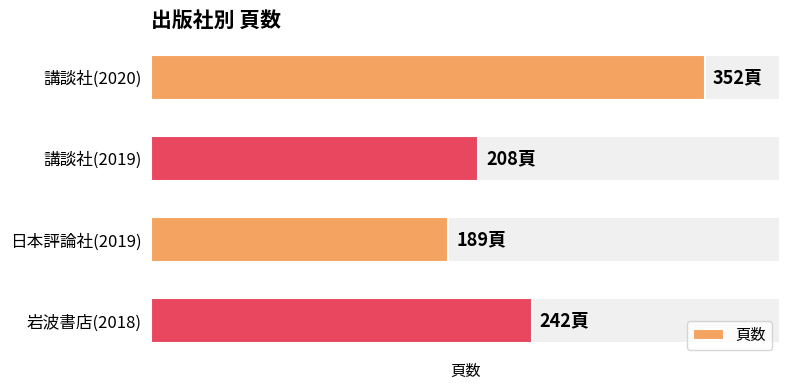

What is the value of the 4th bar from the left?

242